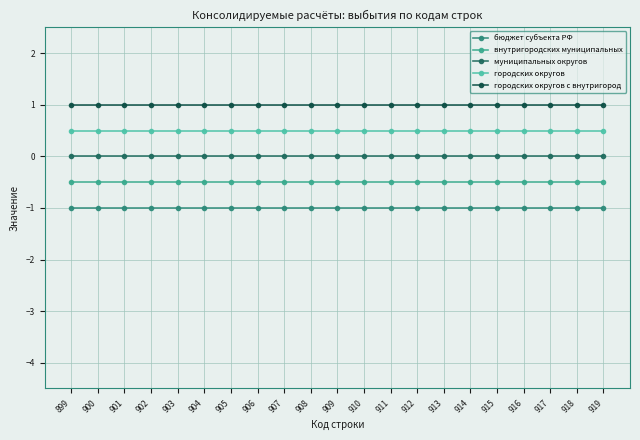

What is the sum of the бюджет субъекта РФ values at 909 and 899?

-2.0